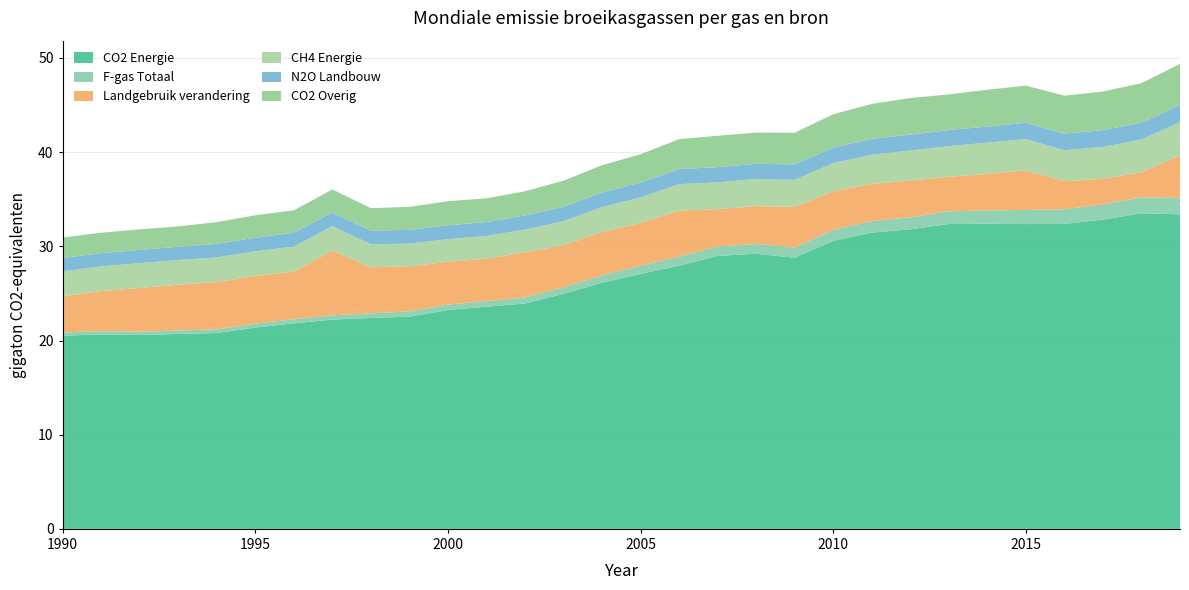

Reading left to right, transcribe all the data shown in this chart.

CO2 Energie: 20.5	20.6	20.6	20.7	20.8	21.4	21.8	22.2	22.4	22.5	23.2	23.6	23.9	25.0	26.1	27.1	27.9	29.0	29.2	28.8	30.6	31.5	31.8	32.4	32.4	32.4	32.4	32.8	33.5	33.4
F-gas Totaal: 0.3	0.4	0.3	0.4	0.4	0.4	0.4	0.5	0.5	0.6	0.6	0.6	0.7	0.7	0.8	0.9	1.0	1.0	1.1	1.1	1.2	1.2	1.3	1.4	1.4	1.5	1.6	1.6	1.7	1.7
Landgebruik verandering: 3.8	4.2	4.7	4.9	5.0	5.1	5.1	6.9	4.9	4.8	4.5	4.5	4.8	4.5	4.6	4.5	4.9	4.0	4.0	4.3	4.1	3.9	3.9	3.7	3.9	4.2	3.0	2.7	2.7	4.5
CH4 Energie: 2.6	2.6	2.6	2.6	2.6	2.6	2.6	2.6	2.4	2.4	2.4	2.4	2.4	2.5	2.6	2.7	2.8	2.8	2.9	2.9	3.0	3.1	3.2	3.2	3.3	3.3	3.3	3.4	3.5	3.6
N2O Landbouw: 1.4	1.4	1.4	1.4	1.4	1.4	1.5	1.4	1.5	1.5	1.5	1.5	1.5	1.5	1.6	1.6	1.6	1.6	1.6	1.6	1.7	1.7	1.7	1.7	1.7	1.7	1.8	1.8	1.8	1.8
CO2 Overig: 2.2	2.2	2.2	2.2	2.3	2.4	2.4	2.4	2.4	2.4	2.6	2.5	2.6	2.8	2.9	3.0	3.2	3.3	3.3	3.4	3.5	3.7	3.9	3.8	3.9	4.0	4.0	4.1	4.2	4.3